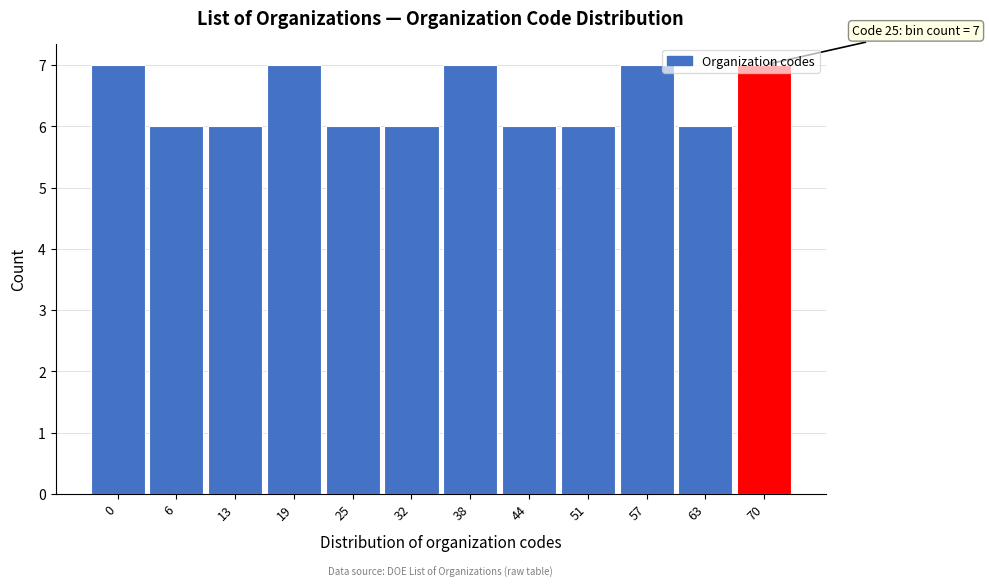

What is the sum of the values at 44 and 63?

12